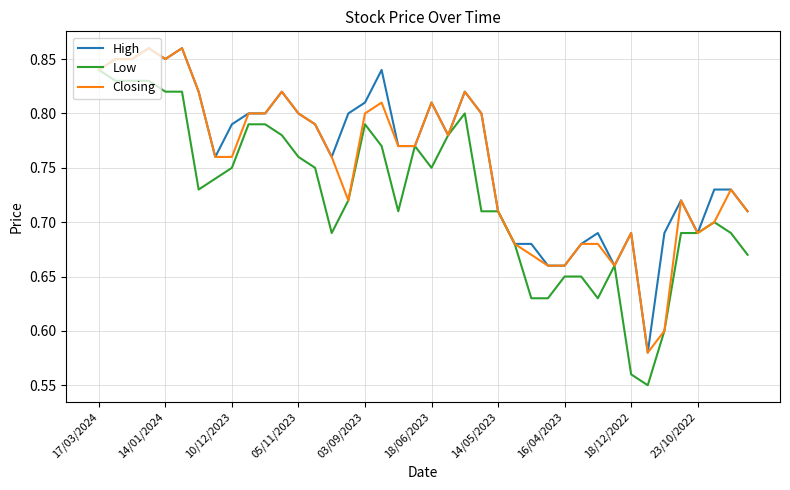

Rank the series by their average value, from lowest to highest.

Low, Closing, High